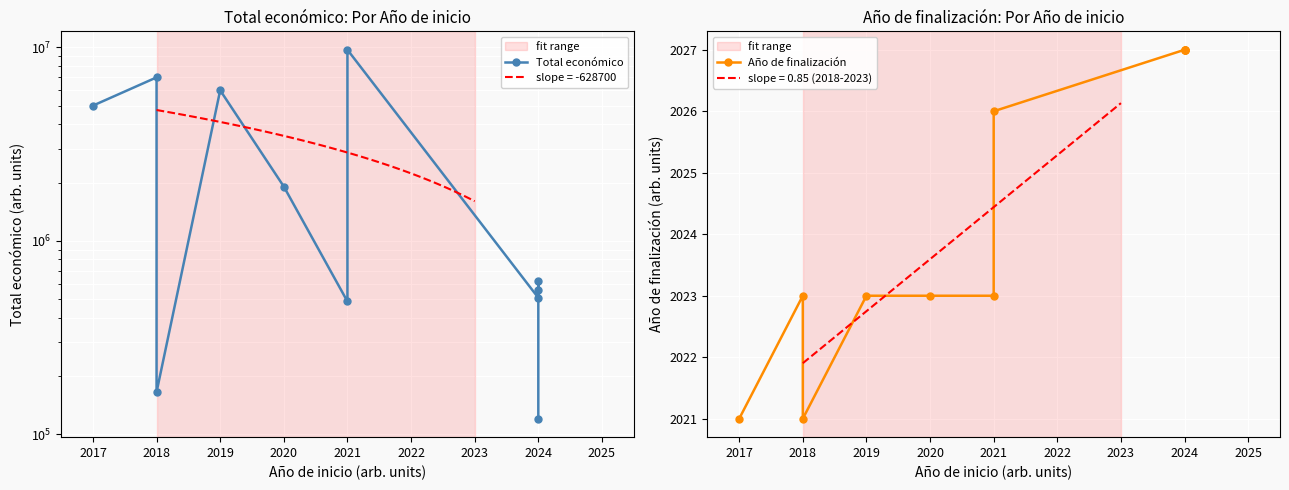

True or false: Año de finalización and Total económico intersect in this chart.

False